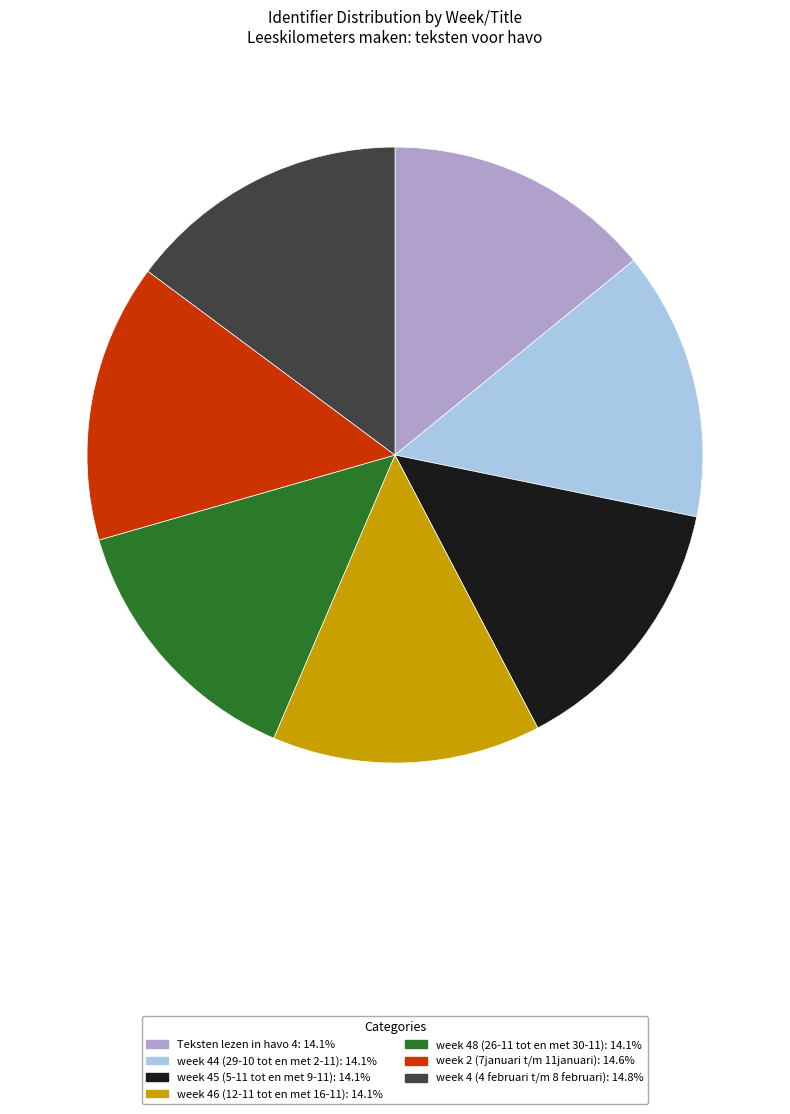

Does week 48 (26-11 tot en met 30-11) represent more than half of the total?

No